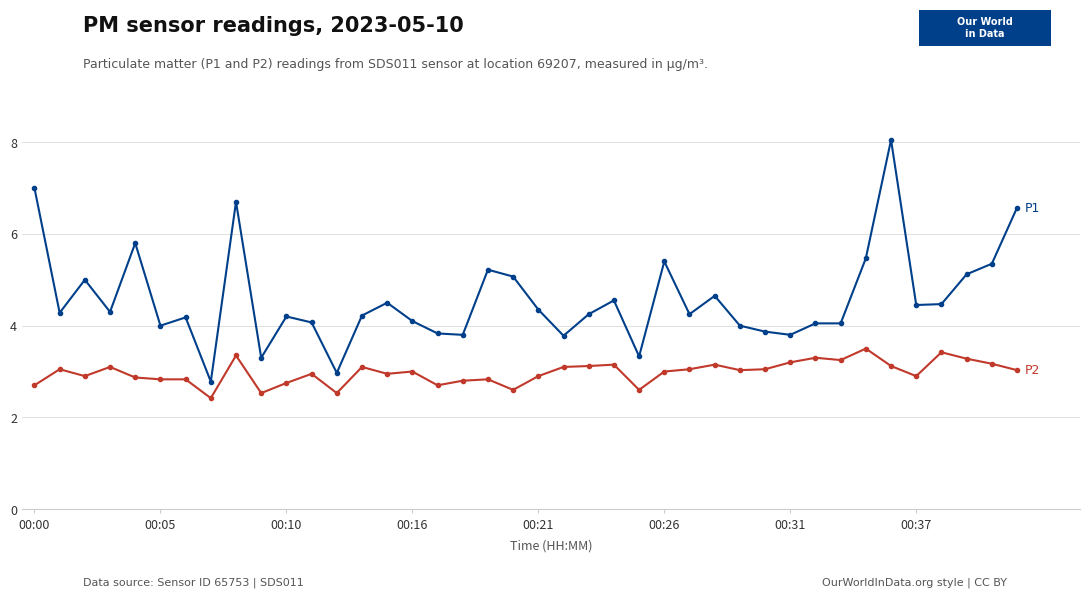

What is the smallest value displayed?

2.4